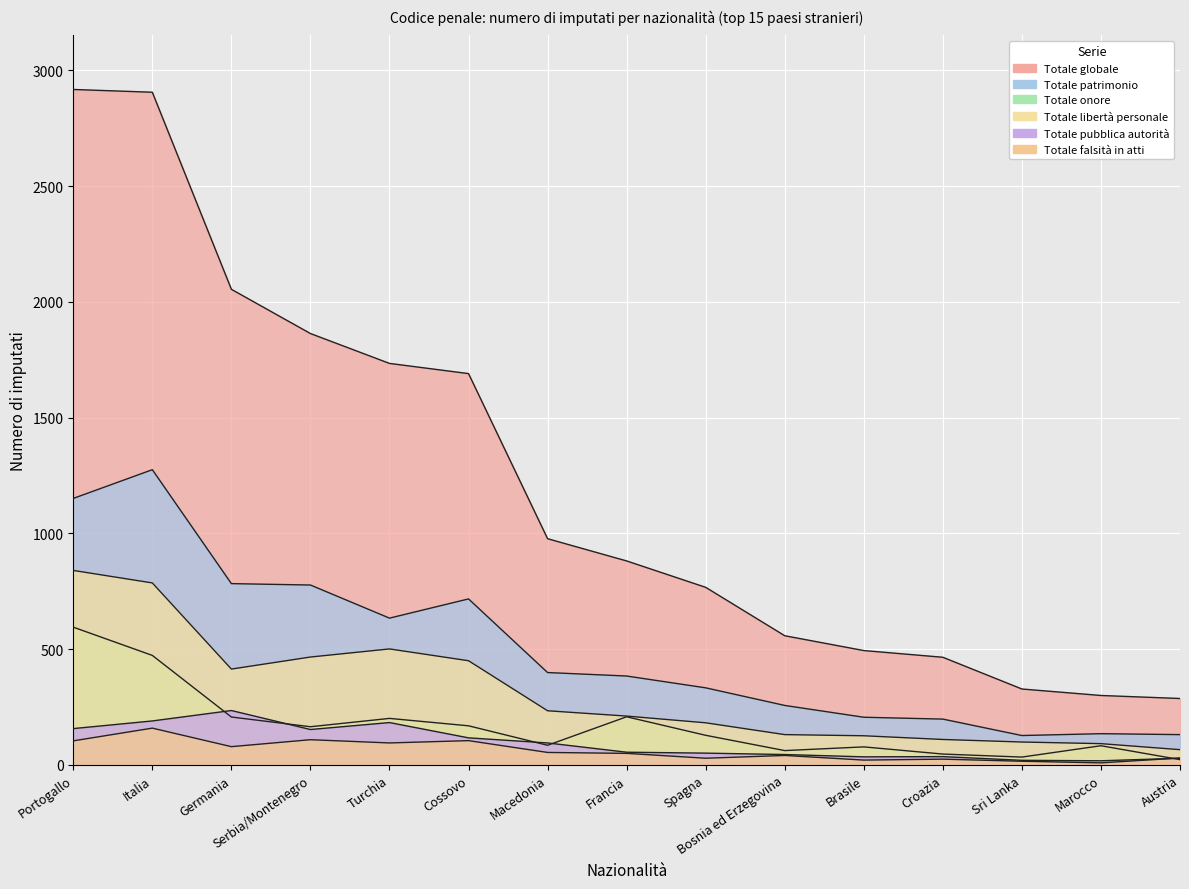

What is the smallest value displayed?

9